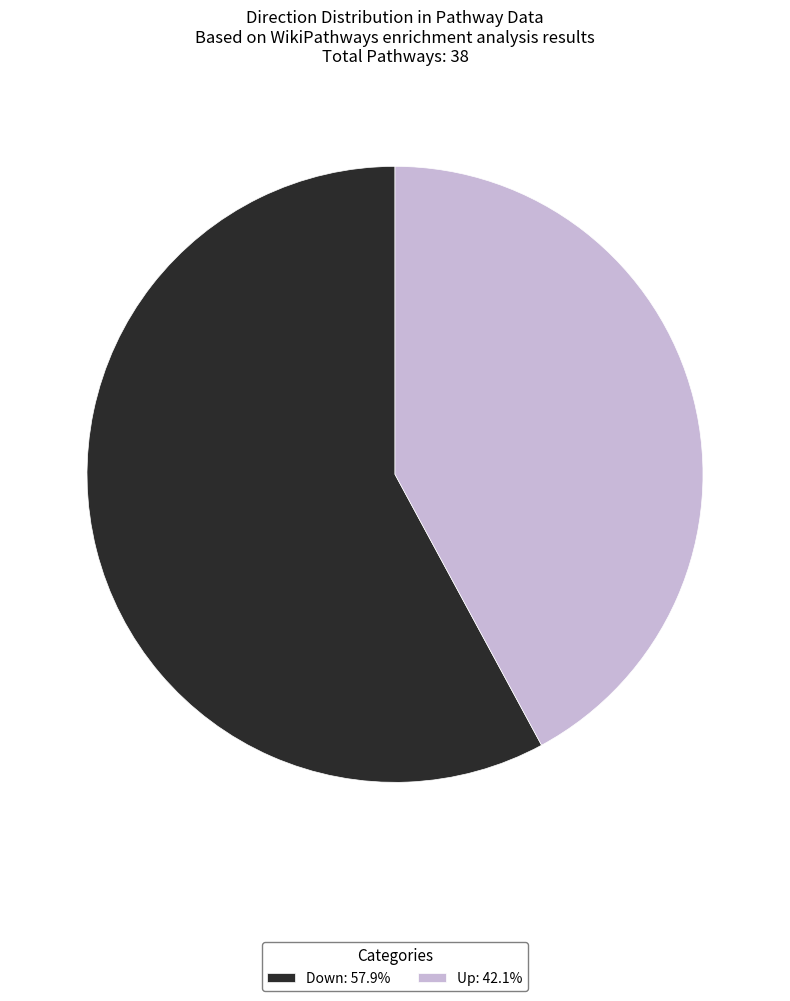

Is the sum of Down: 57.9% and Up: 42.1% greater than half?

Yes